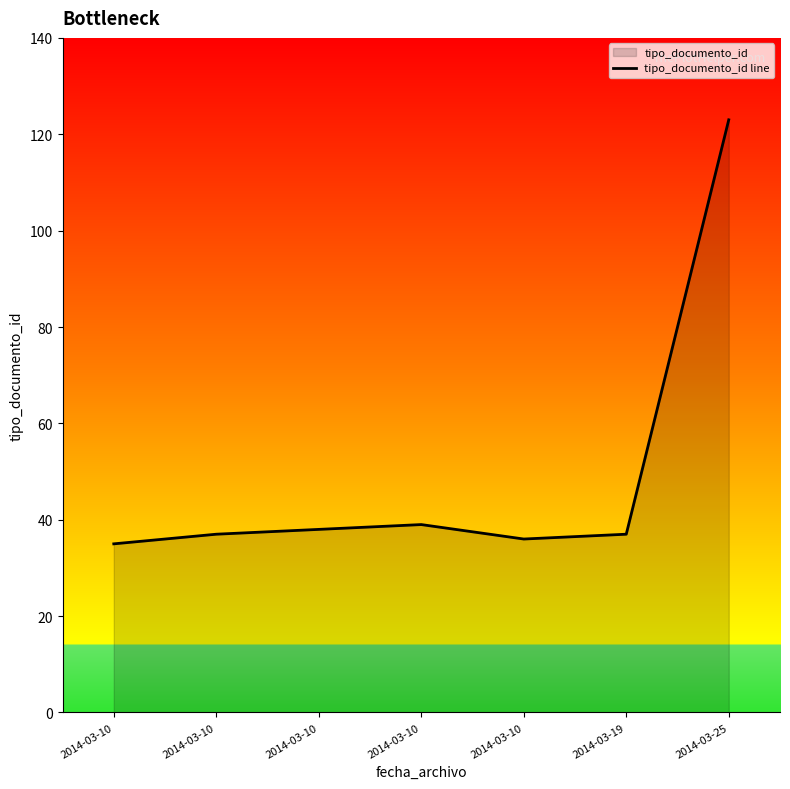

What is the difference between the values at 2014-03-19 and 2014-03-10?

2